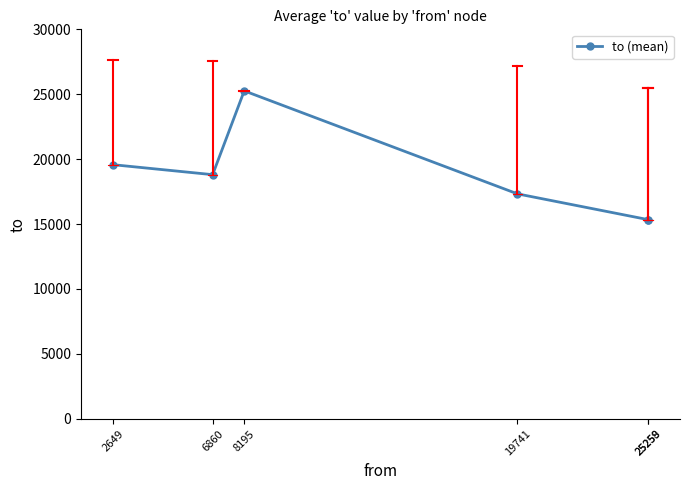

What is the change in value from 2649 to 8195?

+5688.5